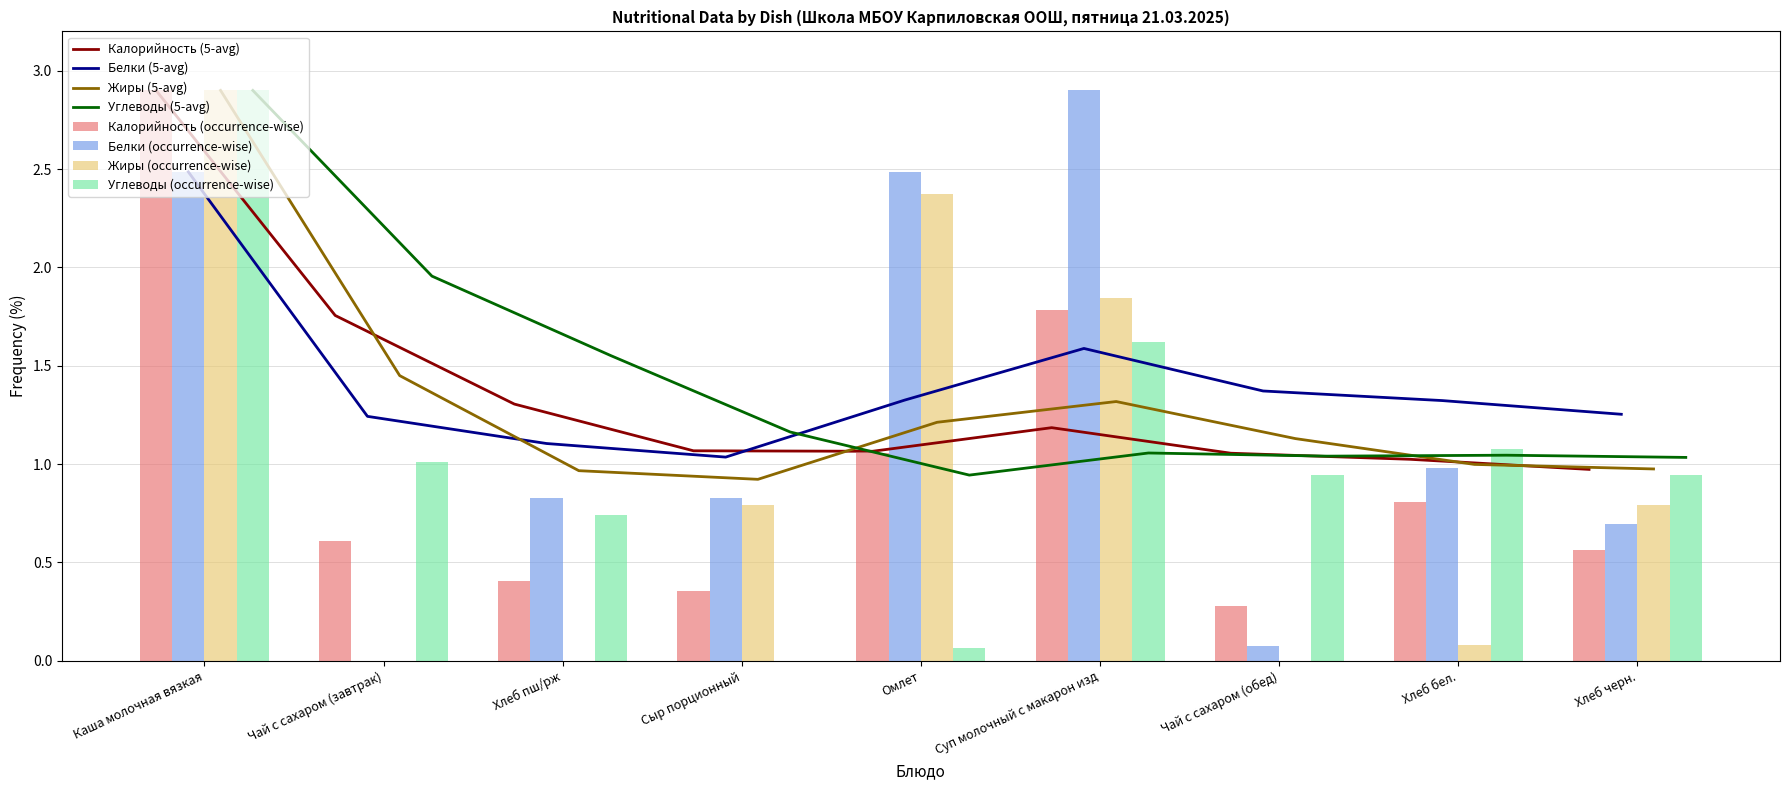

Which category has the highest value across all series?

Каша молочная вязкая